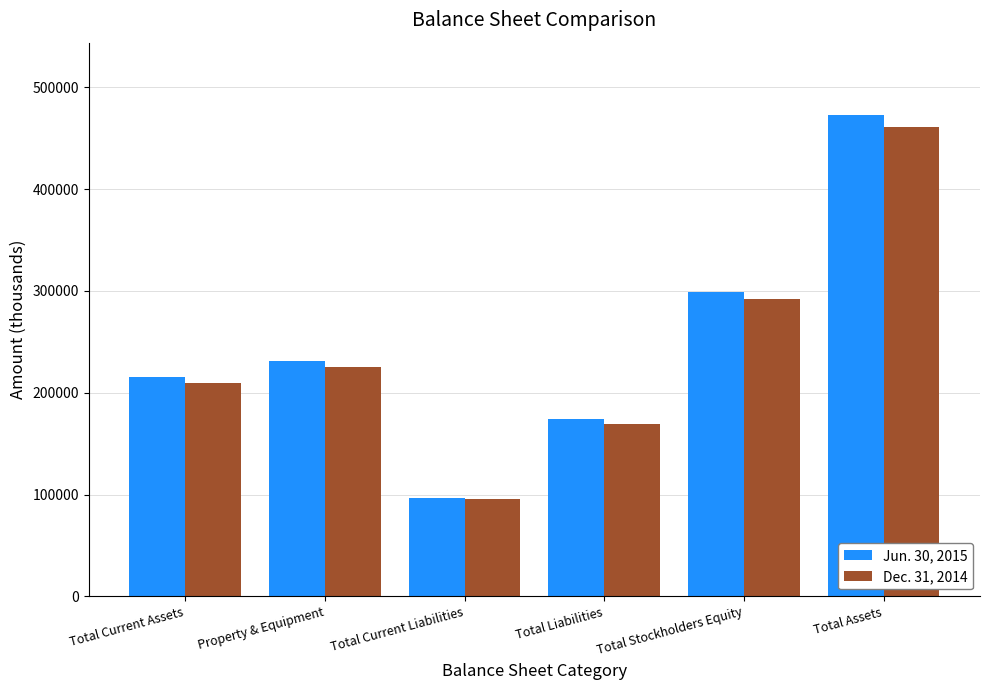

List the series in order of their peak value, lowest first.

Dec. 31, 2014, Jun. 30, 2015